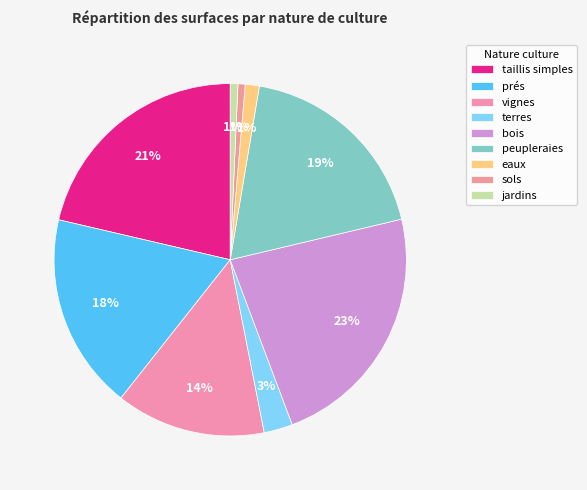

Rank the categories by value from lowest to highest.

sols, jardins, eaux, terres, vignes, prés, peupleraies, taillis simples, bois